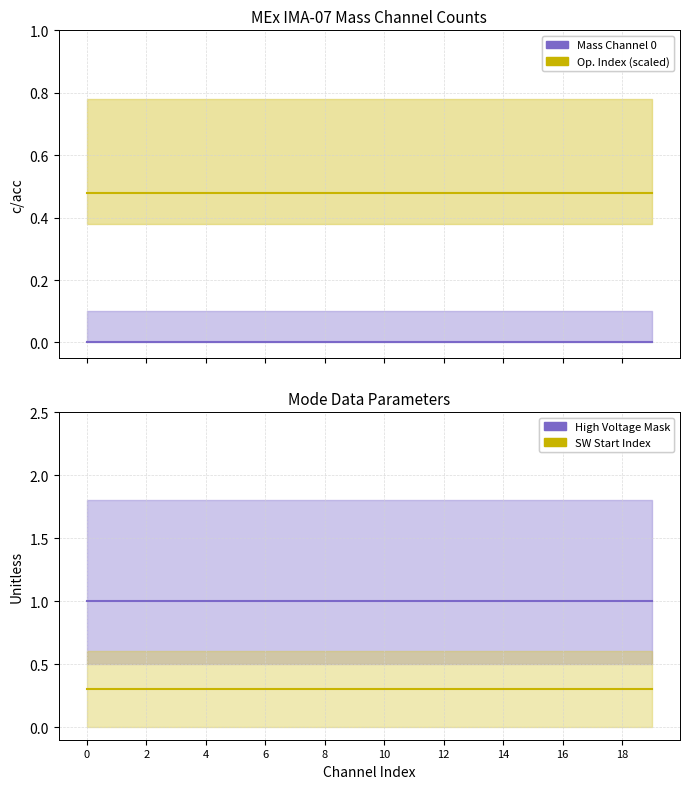

Does the chart have visible grid lines?

Yes